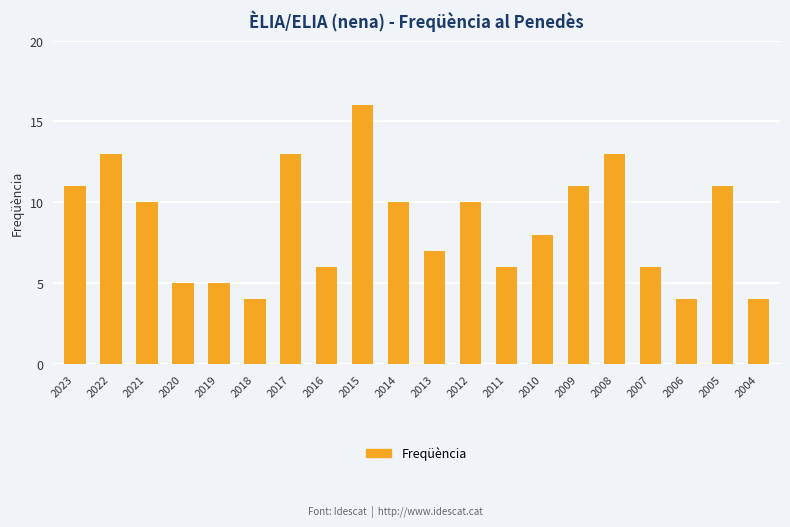

What is the sum of all values?

173